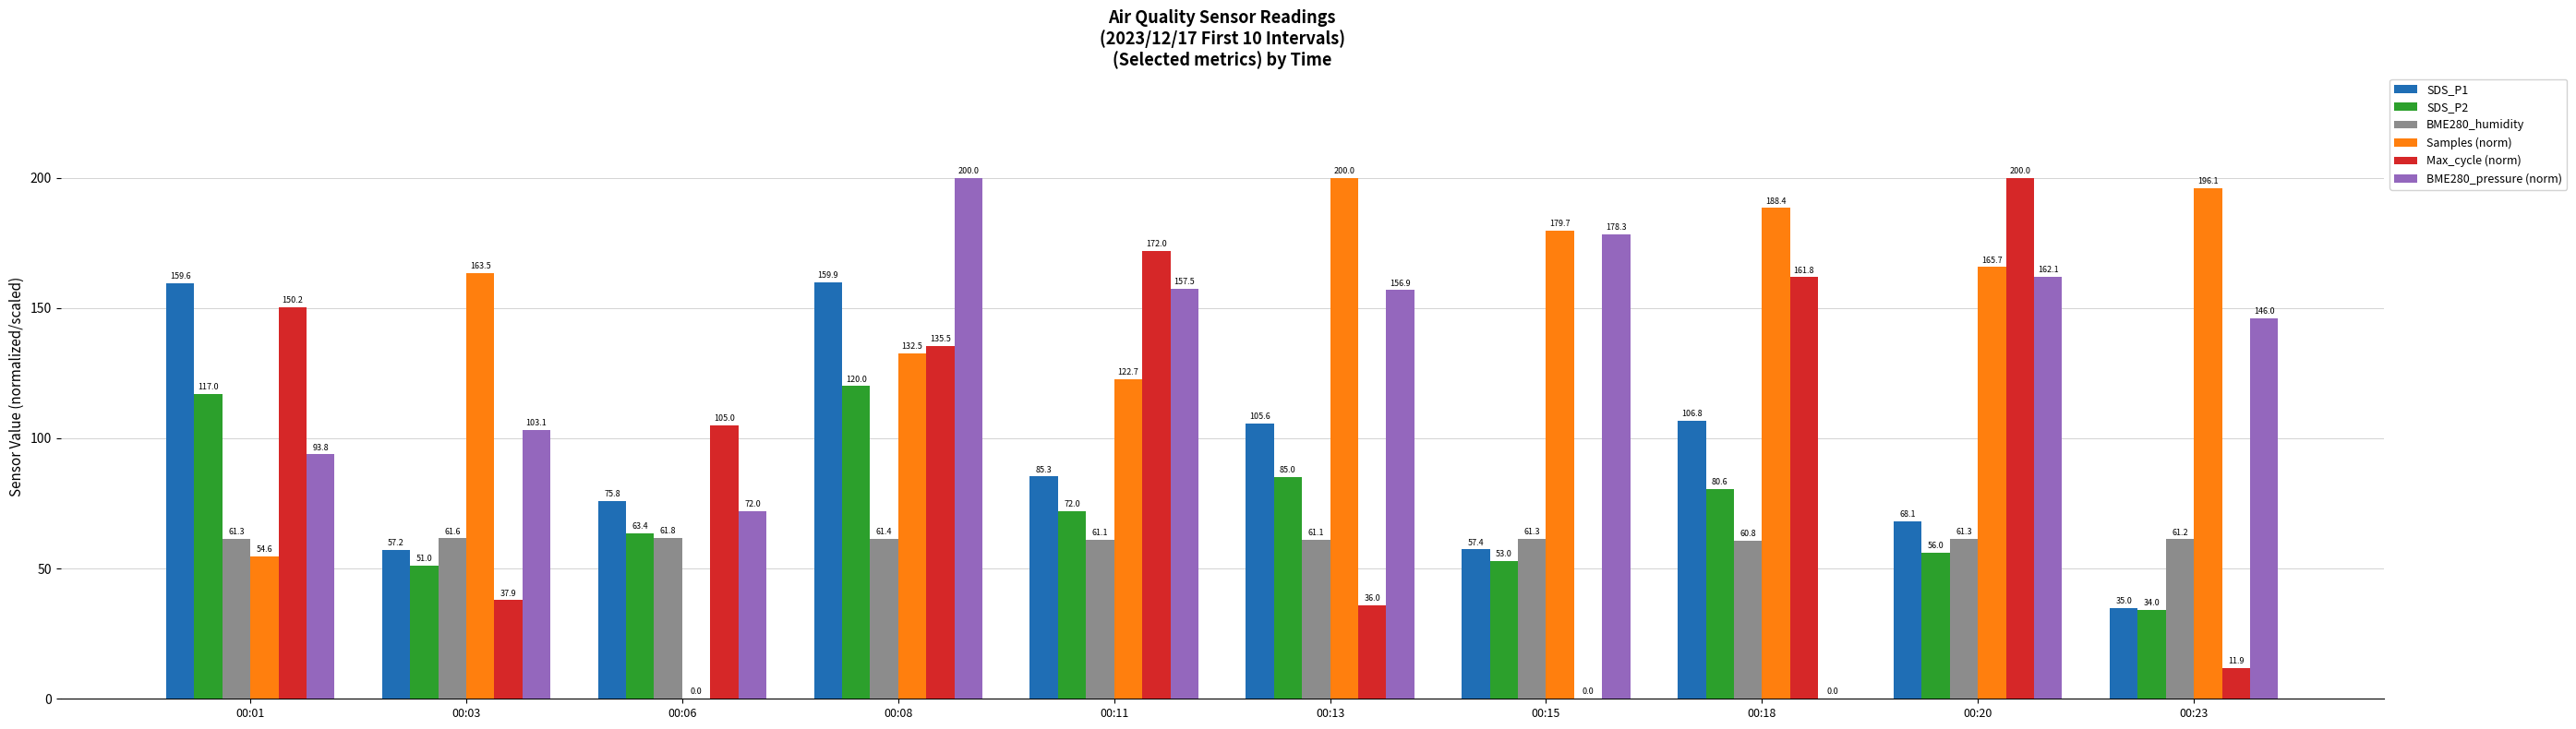

What is the sum of the Samples (norm) values at 00:13 and 00:01?

254.6